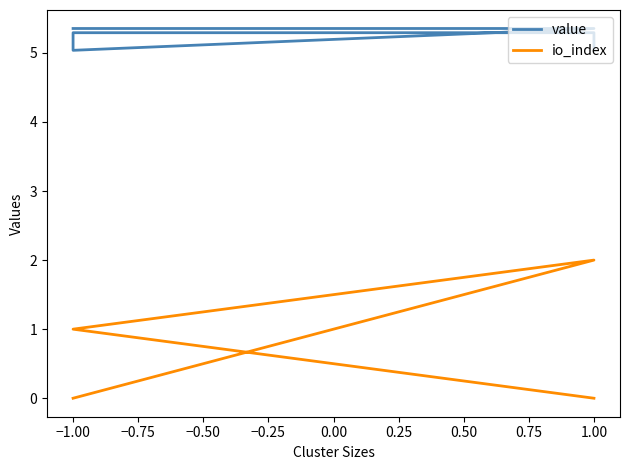

Is the value of value at 1.00 greater than the value of io_index at −1.00?

Yes